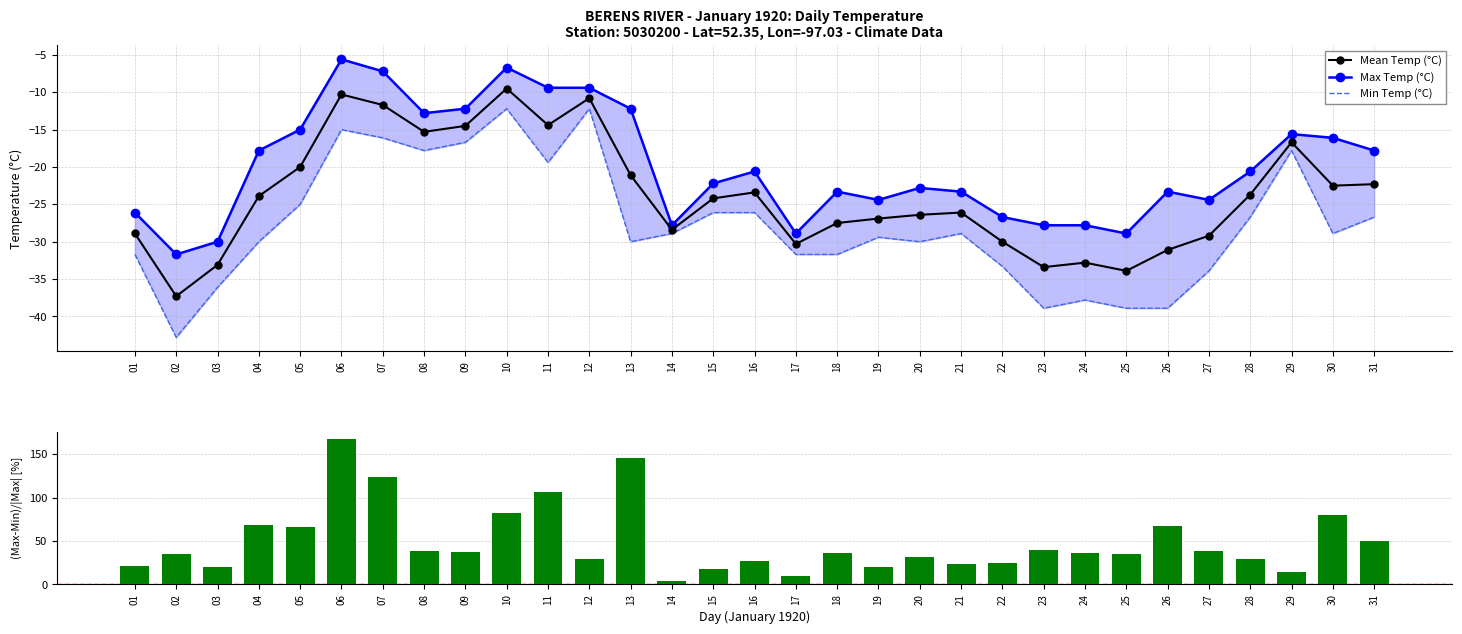

List the labels in order of Min Temp (°C) value, smallest first.

02, 23, 25, 26, 24, 03, 27, 22, 01, 17, 18, 04, 13, 20, 19, 14, 21, 30, 28, 31, 15, 16, 05, 11, 08, 29, 09, 07, 06, 10, 12